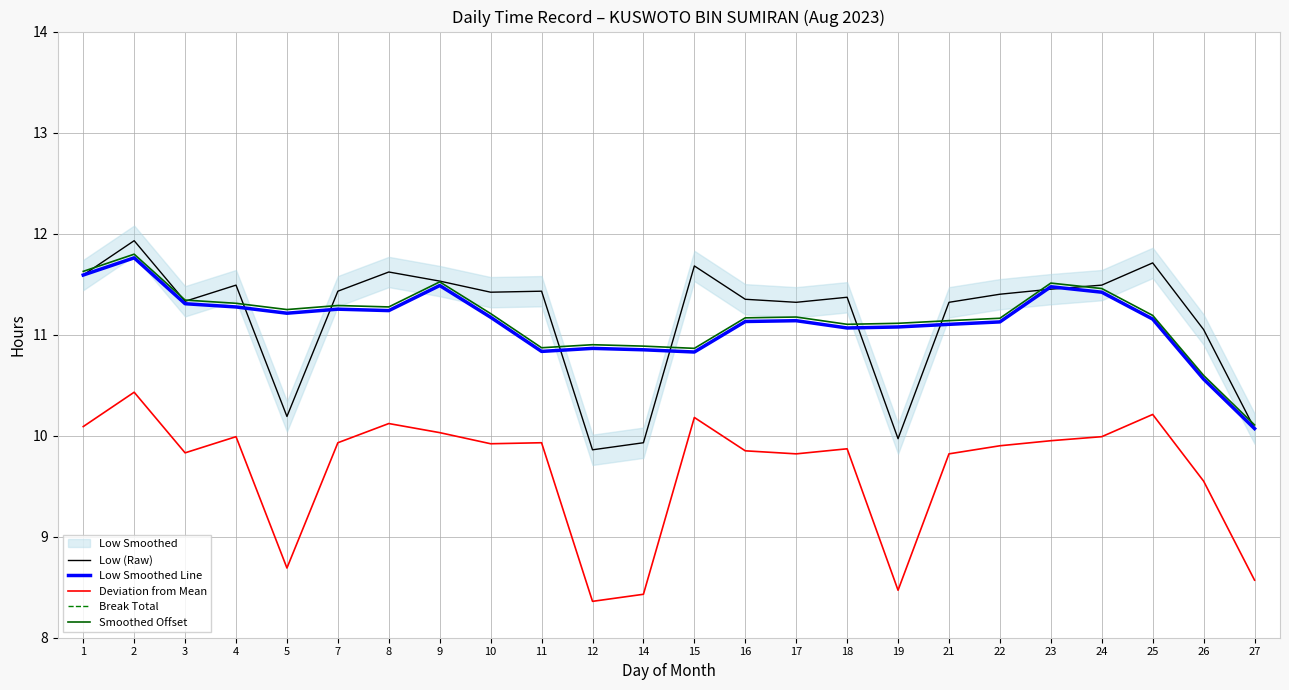

True or false: Smoothed Offset and Break Total cross at least once.

False